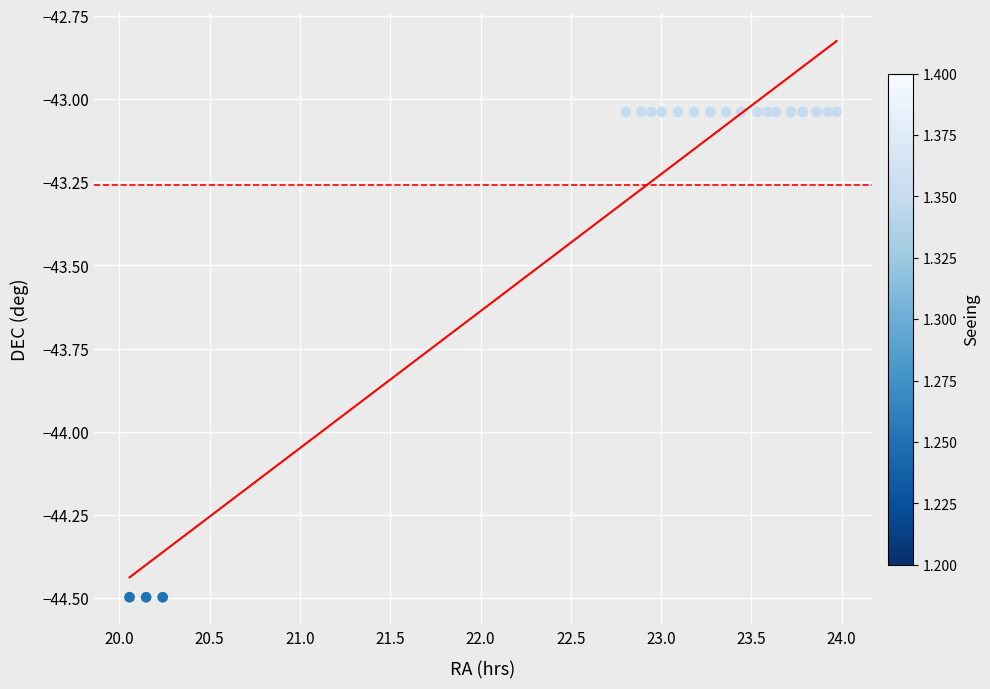

What is the range of X values (max minus min)?

3.9